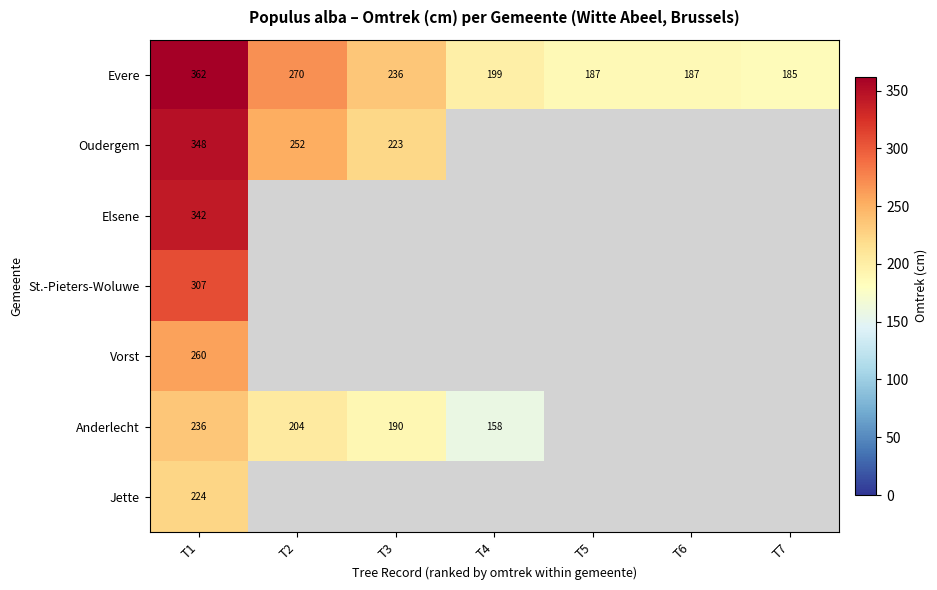

What is the spread (max minus min) of values at T4?

41.0